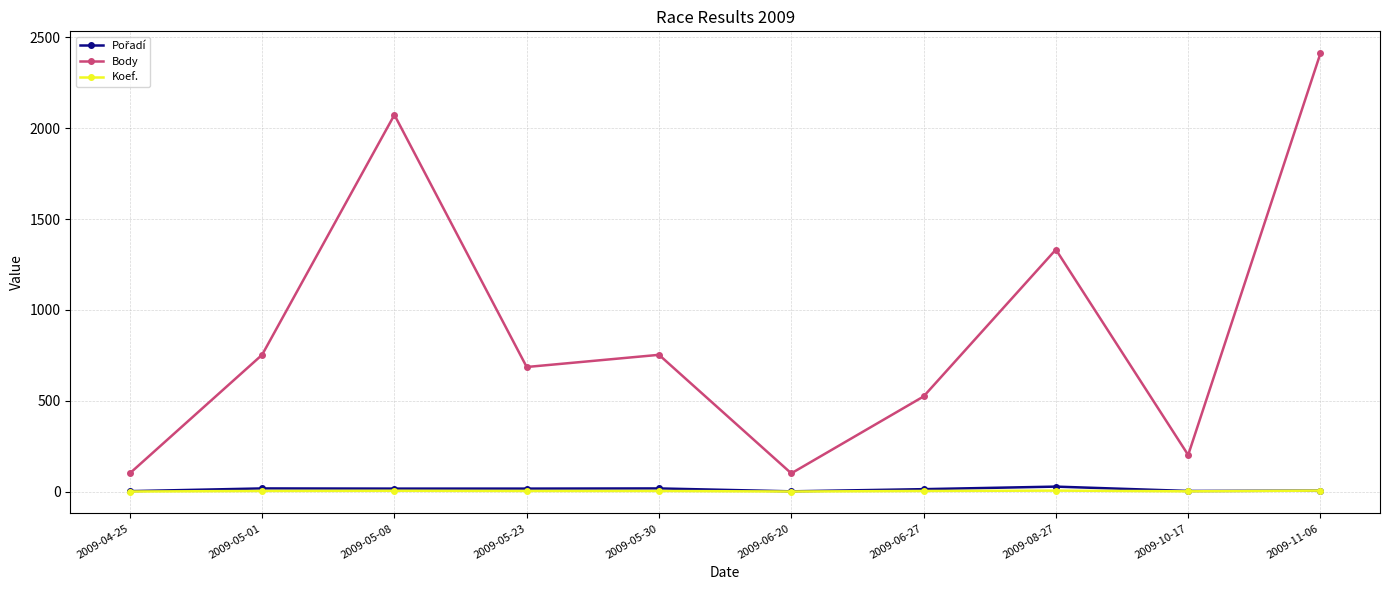

What is the difference between the highest and lowest values at 2009-08-27?

1326